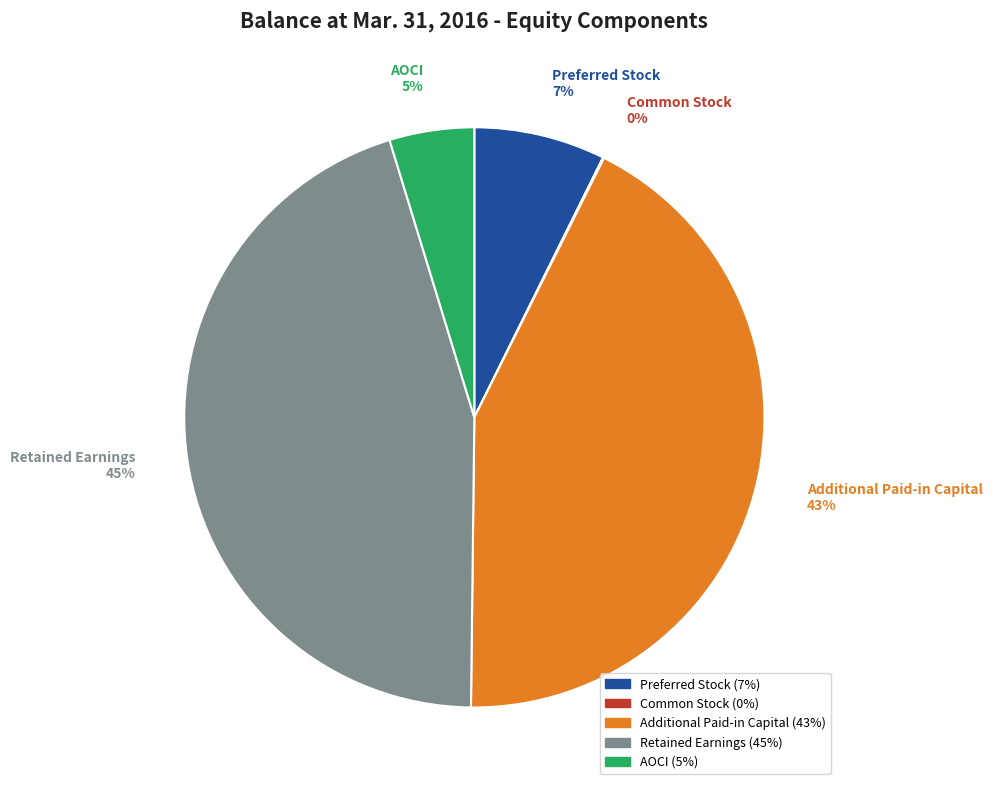

Is AOCI the majority of the pie?

No